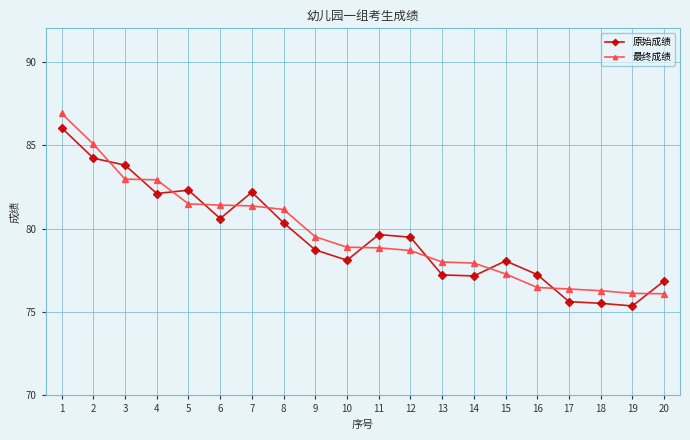

True or false: 原始成绩 and 最终成绩 cross at least once.

True